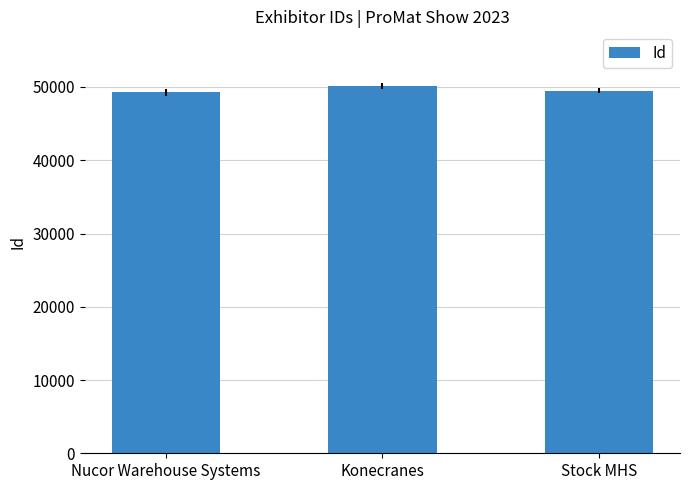

Does the chart contain any negative values?

No